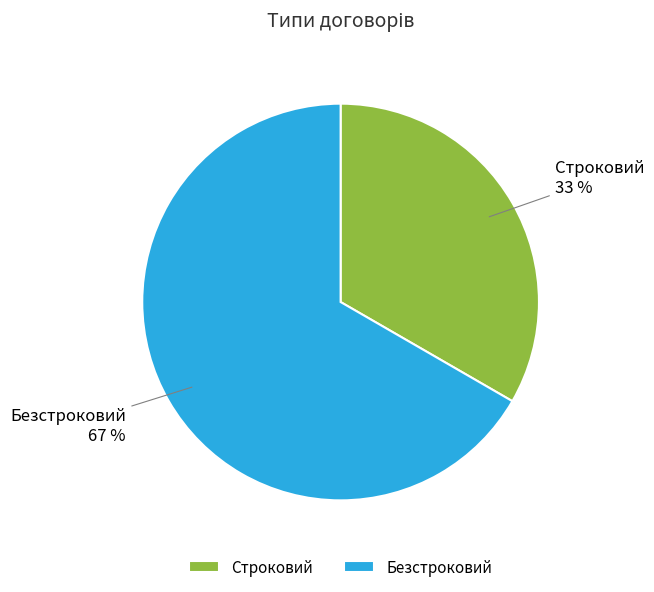

Which has a higher value, Безстроковий or Строковий?

Безстроковий